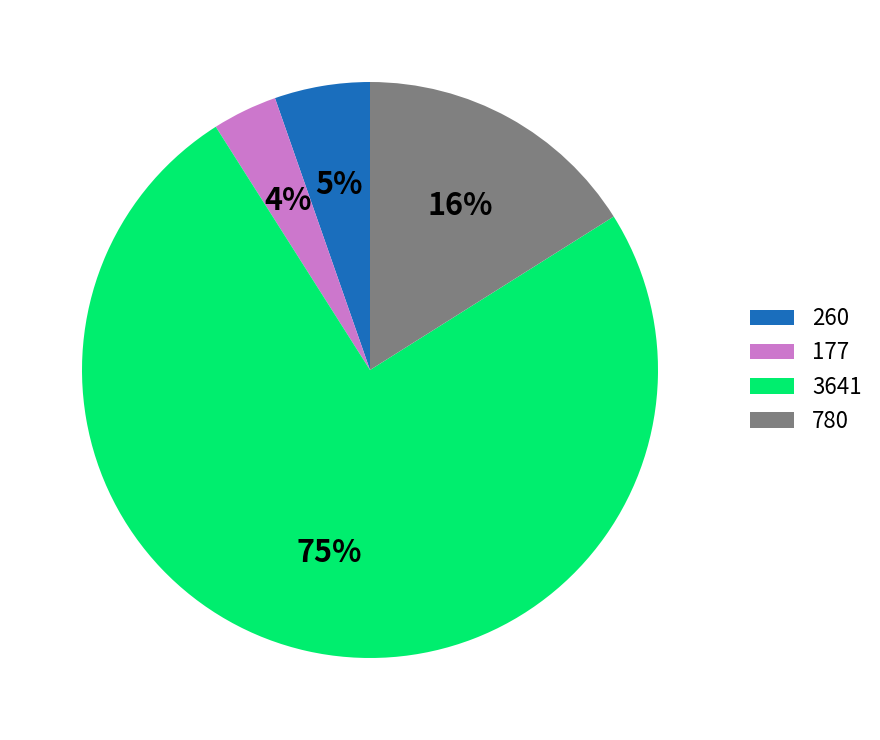

Which category has the smallest portion of the pie?

177